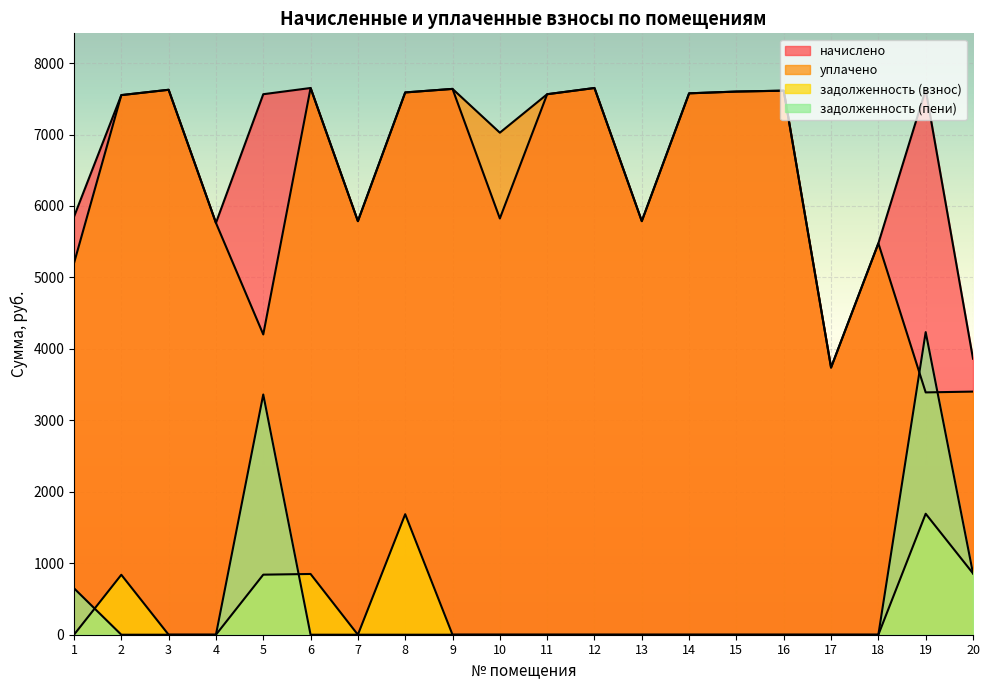

Reading left to right, transcribe all the data shown in this chart.

начислено: 5849.8	7551.4	7625.9	5762.9	7563.8	7650.7	5787.7	7588.6	7638.3	5825.0	7563.8	7650.7	5787.7	7576.2	7601.0	7613.5	3738.5	5477.2	7625.9	3862.6
уплачено: 5199.8	7551.4	7625.9	5762.9	4202.1	7650.7	5787.7	7588.6	7638.3	7025.6	7563.8	7650.7	5787.7	7576.2	7601.0	7613.5	3738.5	5477.2	3391.0	3402.3
задолженность (взнос): 0.0	839.0	0.0	0.0	840.4	850.1	0.0	1686.4	0.0	0.0	0.0	0.0	0.0	0.0	0.0	0.0	0.0	0.0	1692.9	858.4
задолженность (пени): 650.0	0.0	0.0	0.0	3361.7	0.0	0.0	0.0	0.0	0.0	0.0	0.0	0.0	0.0	0.0	0.0	0.0	0.0	4234.9	858.4